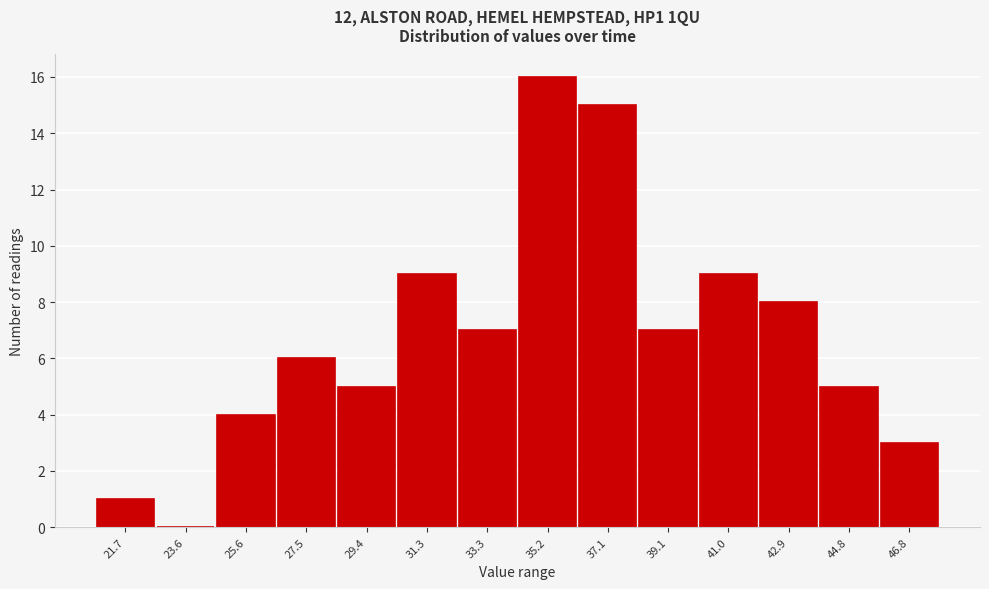

Reading left to right, extract all data points from this chart.

21.7=1	23.6=0	25.6=4	27.5=6	29.4=5	31.3=9	33.3=7	35.2=16	37.1=15	39.1=7	41.0=9	42.9=8	44.8=5	46.8=3